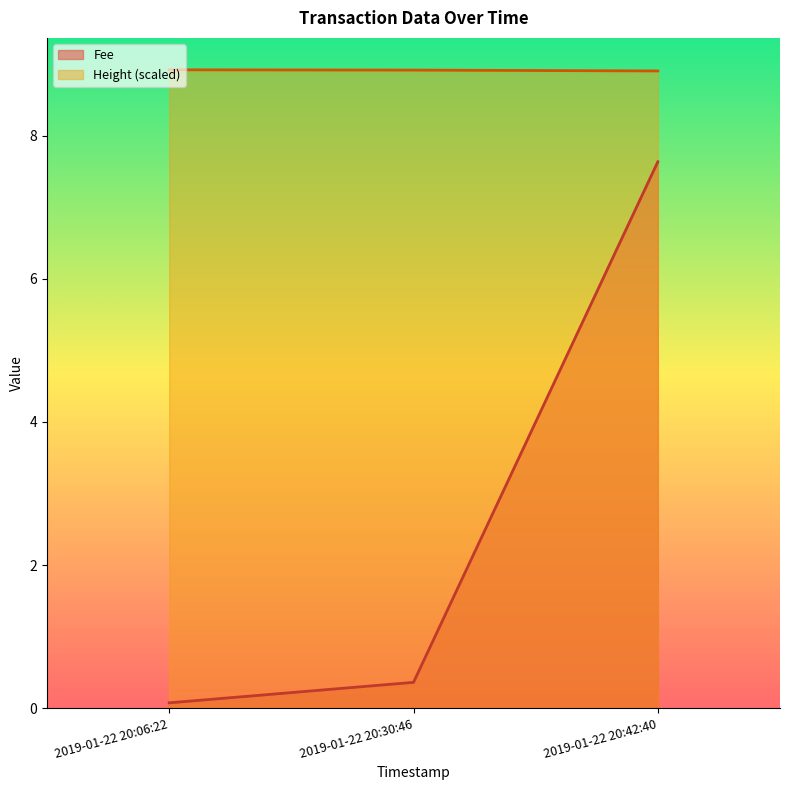

At which category is the sum across all series the highest?

2019-01-22 20:42:40